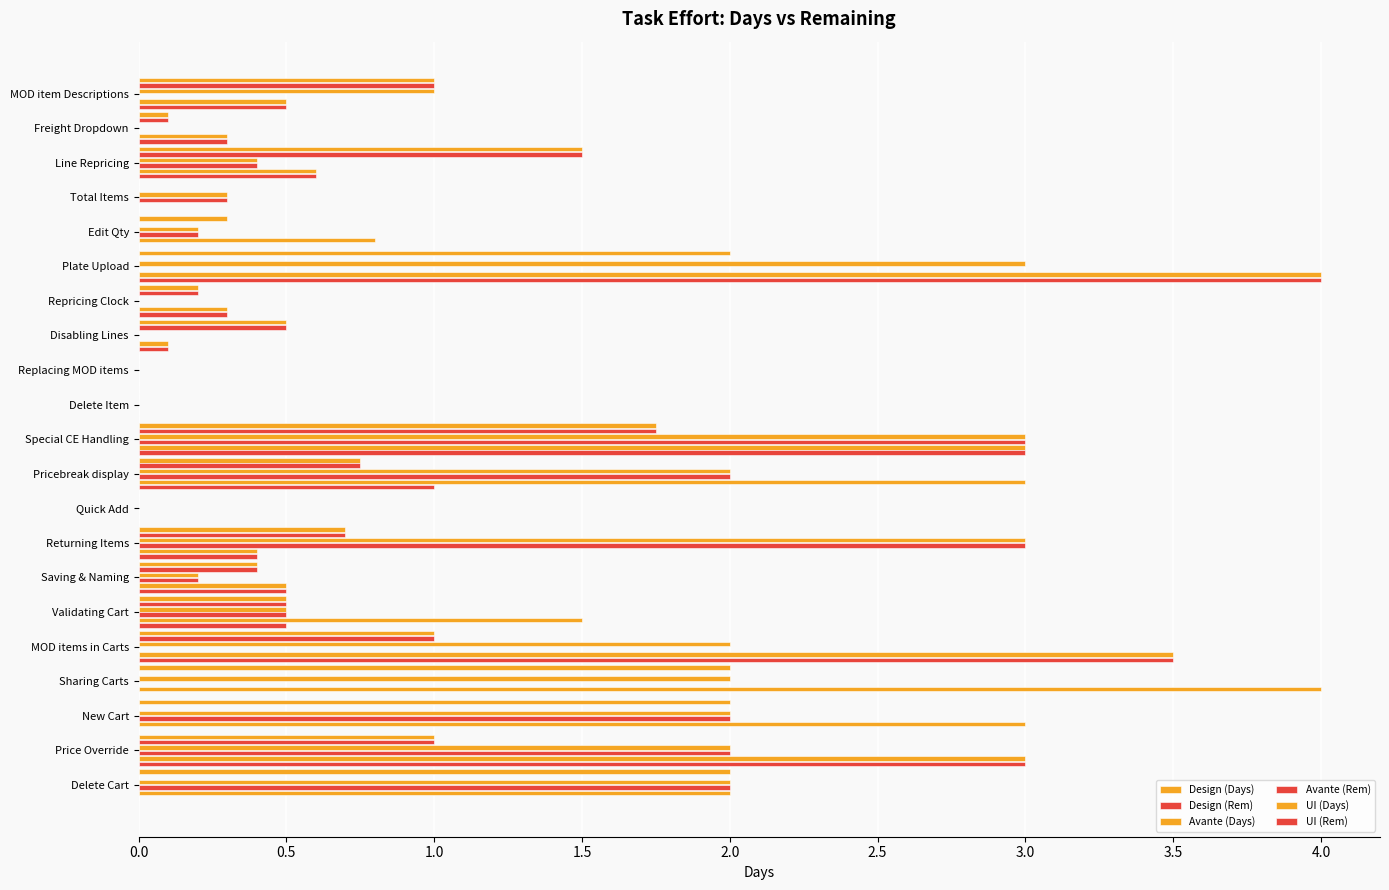

How many data points does each series have?

21